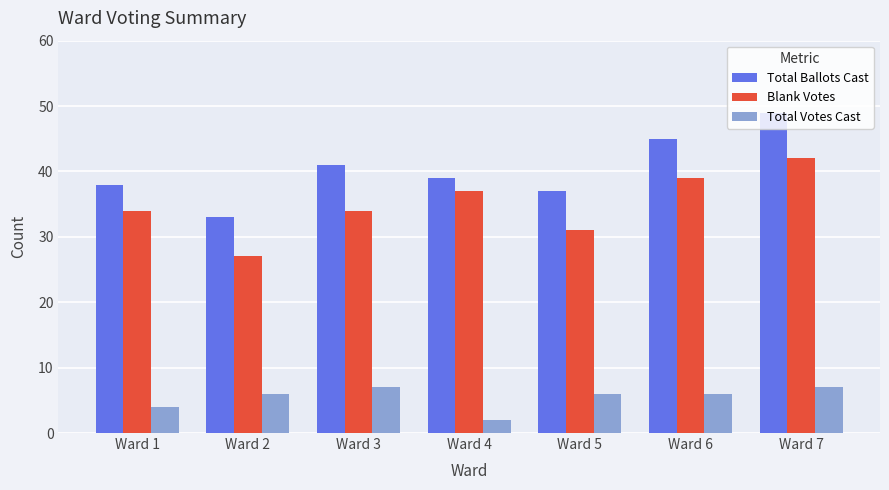

Is the value of Total Votes Cast at Ward 4 greater than the value of Total Ballots Cast at Ward 7?

No